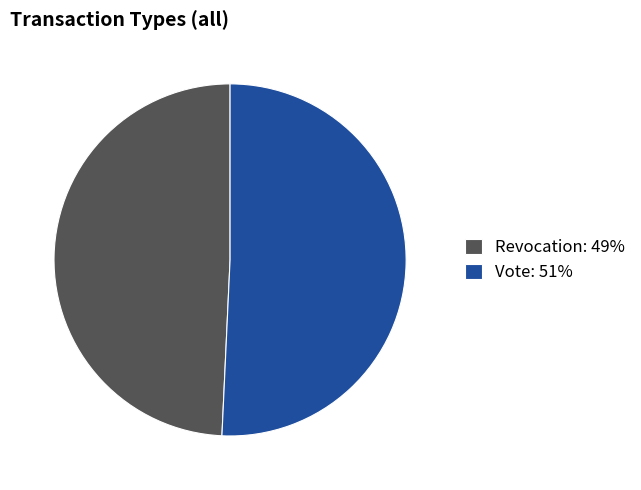

Is it true that Revocation: 49% is 59% of the pie?

False